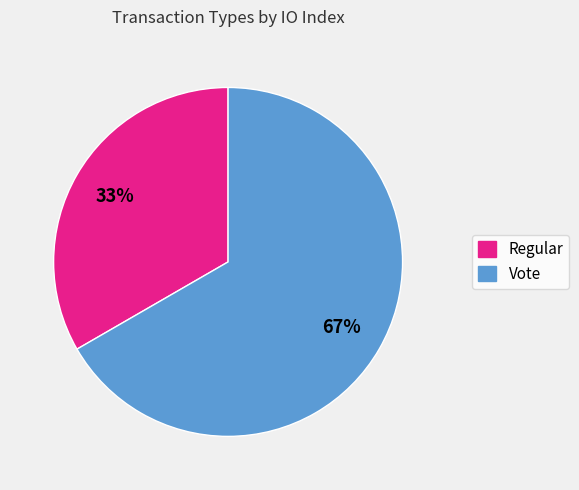

Rank the categories by value from lowest to highest.

Regular, Vote